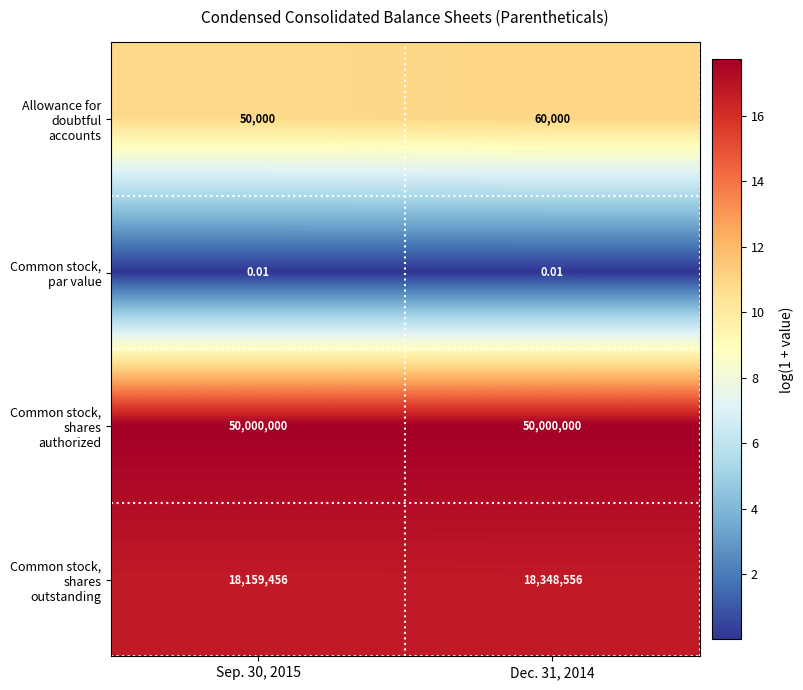

At Sep. 30, 2015, list the series in order from smallest to largest.

Common stock, par value, Allowance for doubtful accounts, Common stock, shares outstanding, Common stock, shares authorized